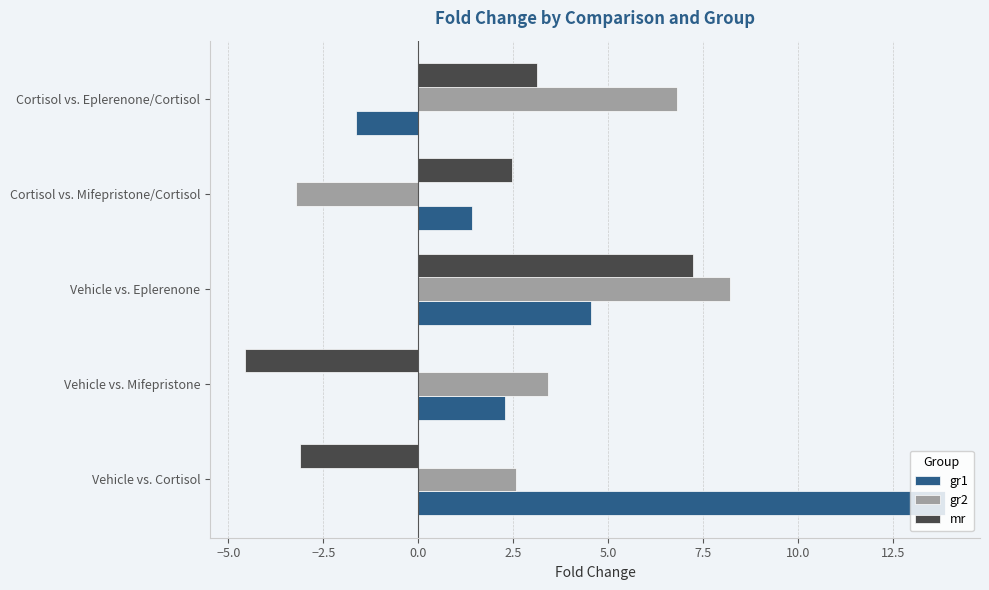

Rank the series by their average value, from lowest to highest.

mr, gr2, gr1